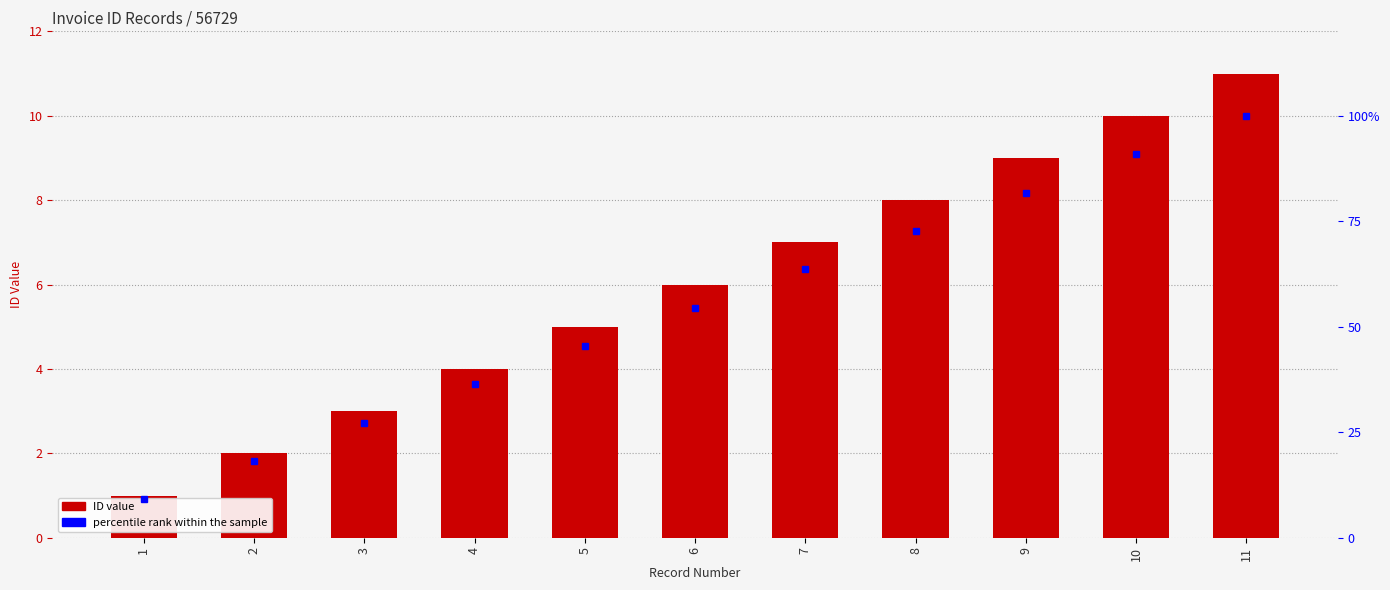

At 11, list the series in order from smallest to largest.

ID, percentile rank within the sample